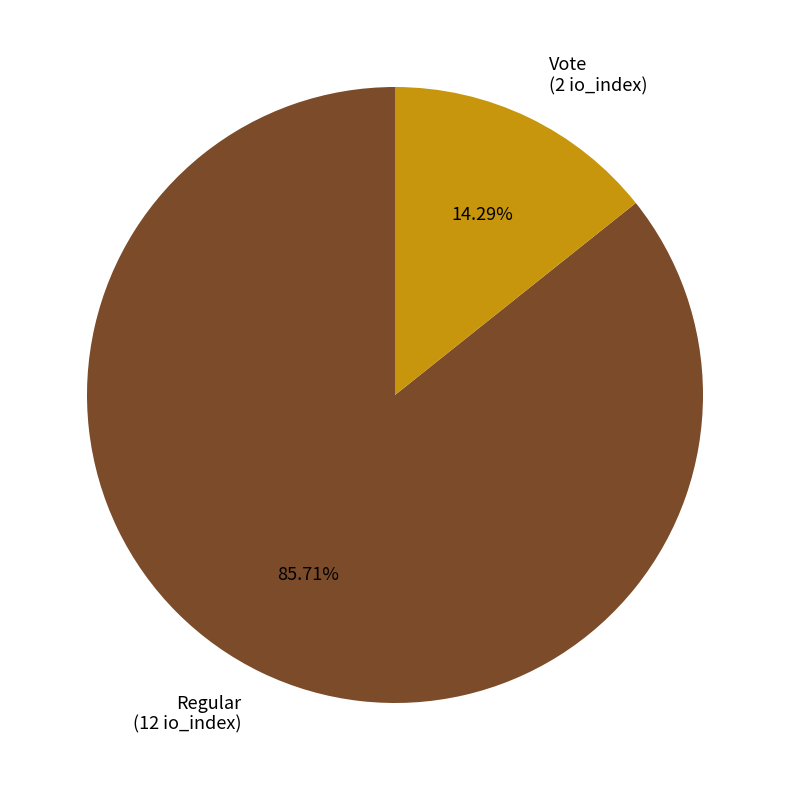

Between Regular (12 io_index) and Vote (2 io_index), which is larger?

Regular (12 io_index)